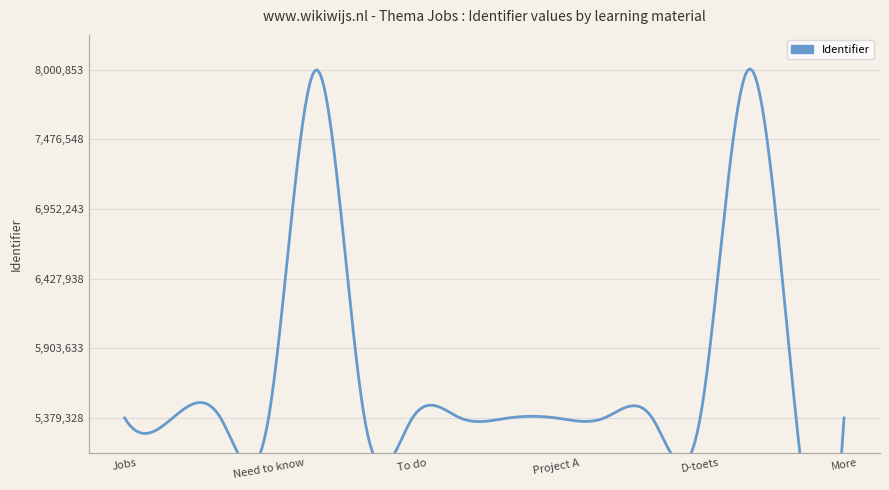

The chart shows a value of 5379348 at Project C. True or false?

True